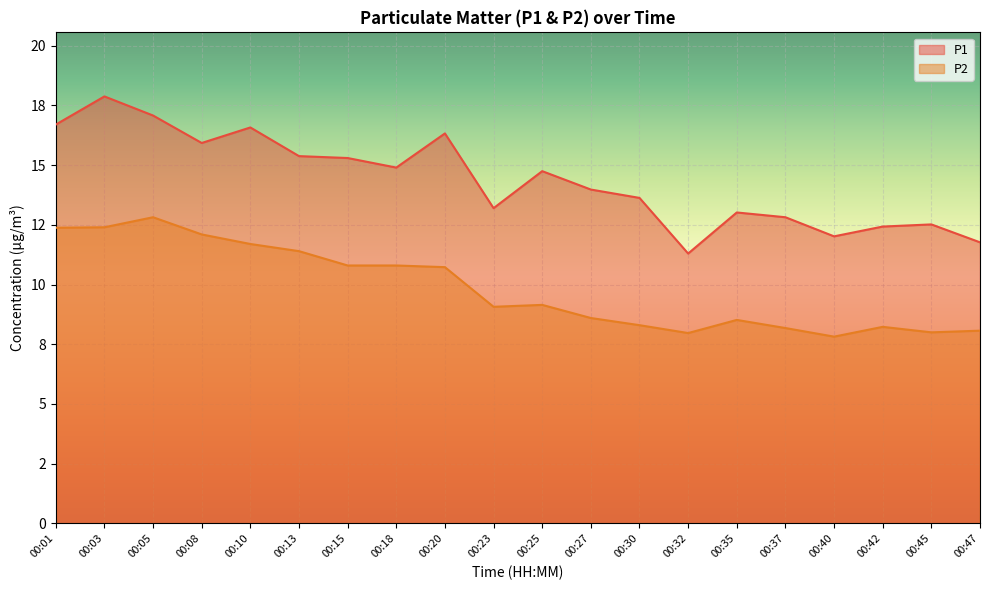

What is the average value of the P1 series?

14.4